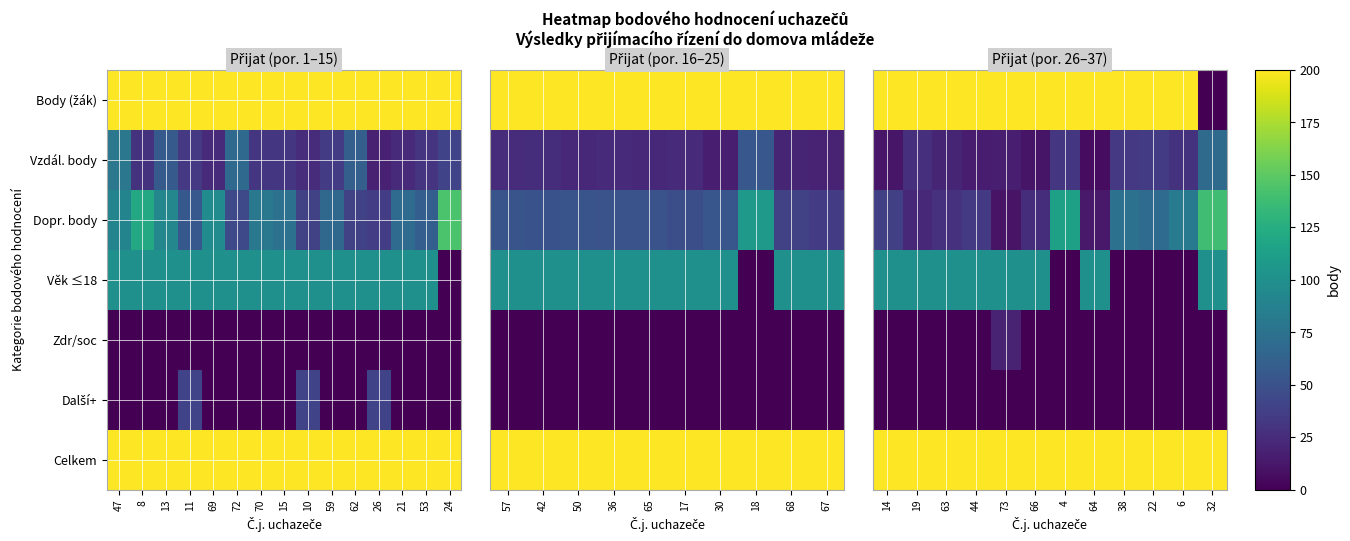

What is the total value across all series at 44?

697.2